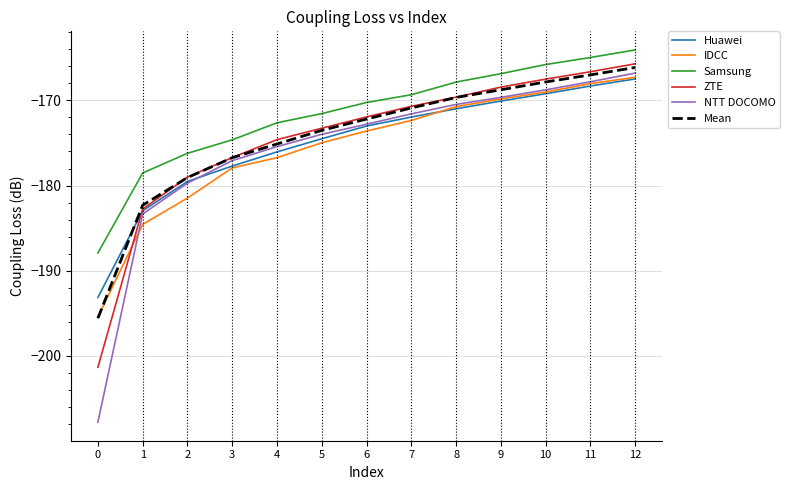

Which label corresponds to the largest value in the chart?

12